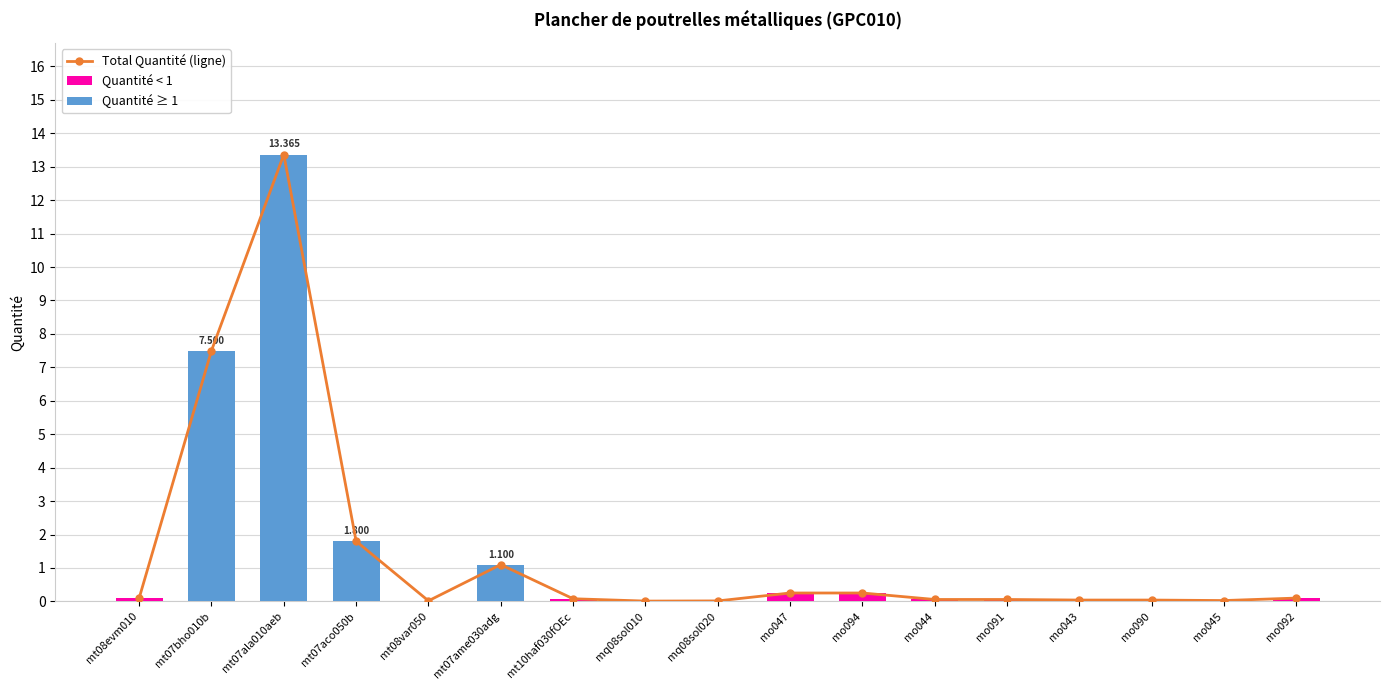

List the series in order of their peak value, highest first.

Total Quantité (ligne), Quantité ≥ 1, Quantité < 1